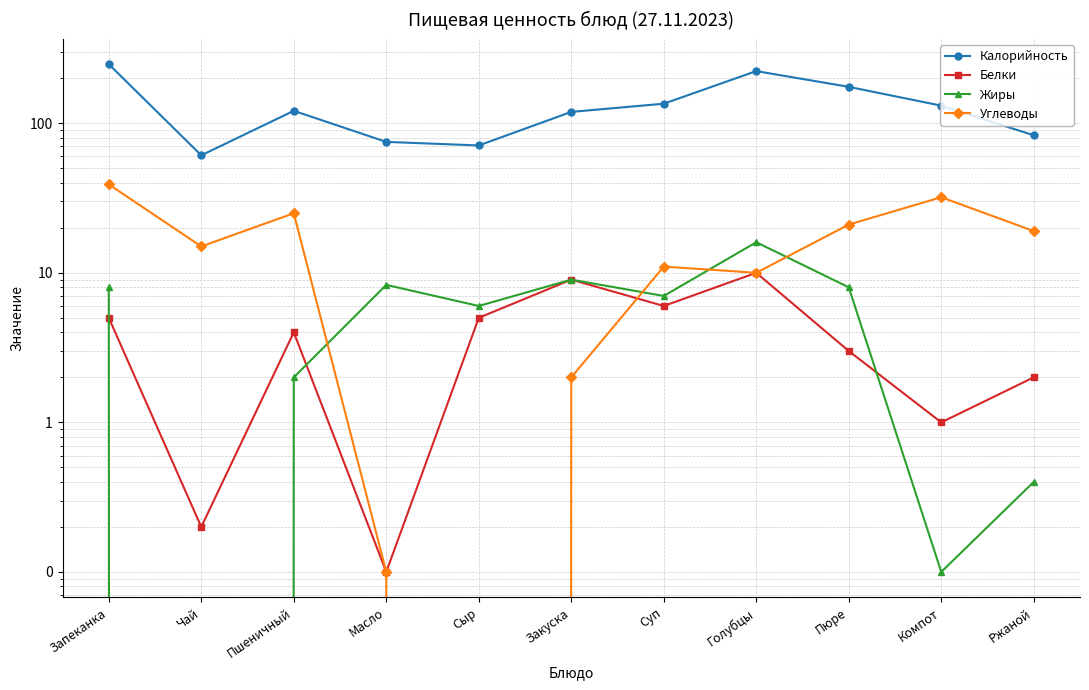

True or false: Белки has a value of 2.0 at Ржаной.

True